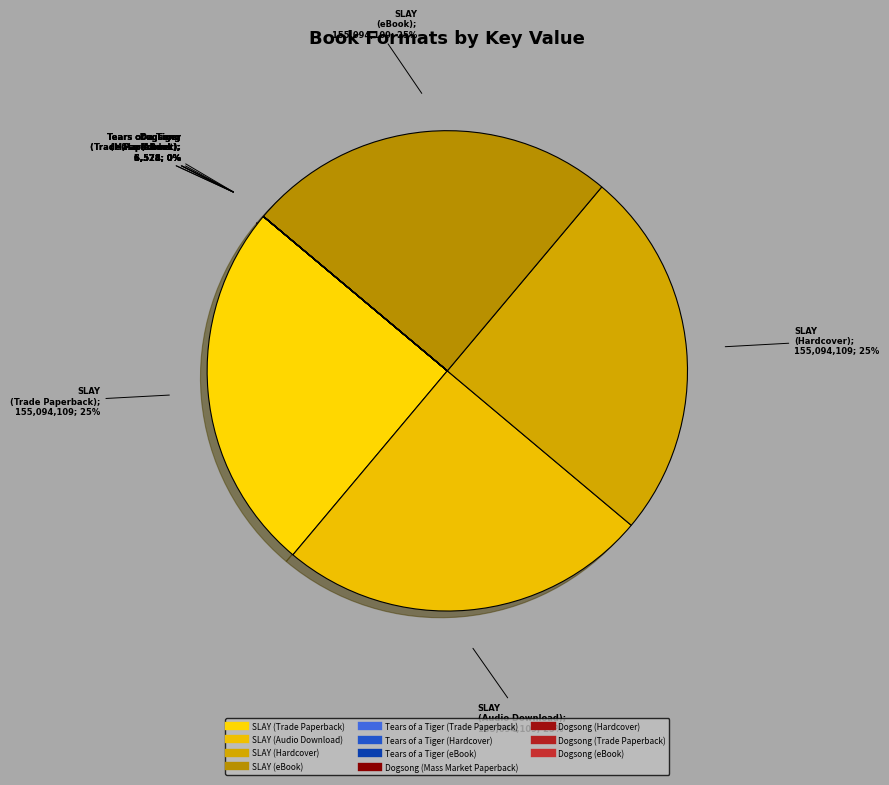

True or false: Tears of a Tiger (Hardcover) accounts for 1% of the total.

False